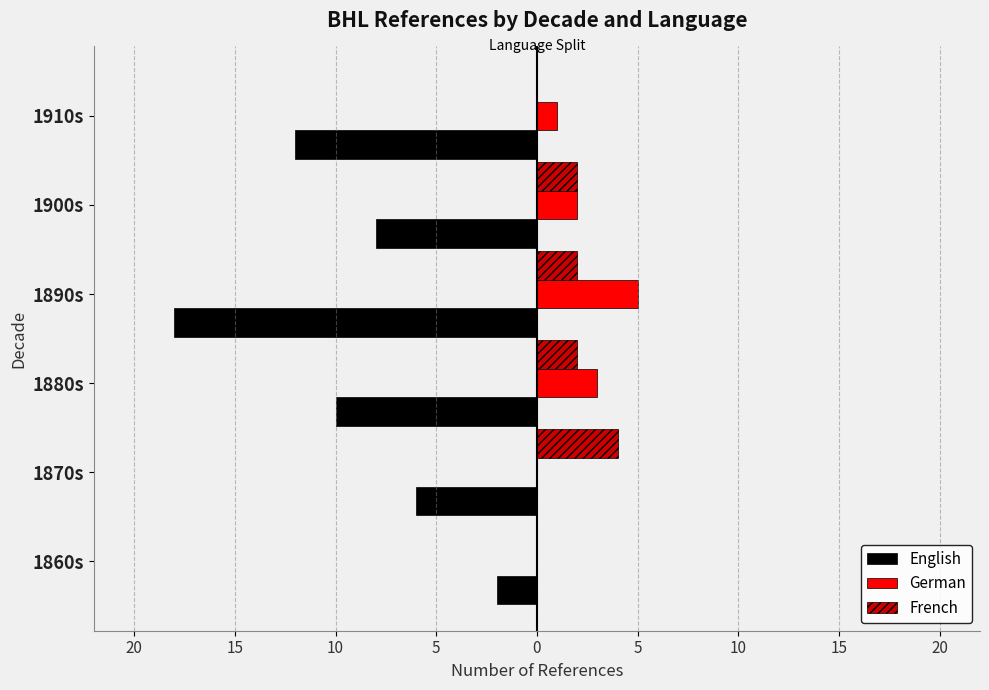

What are all the series names shown in the legend?

English, German, French